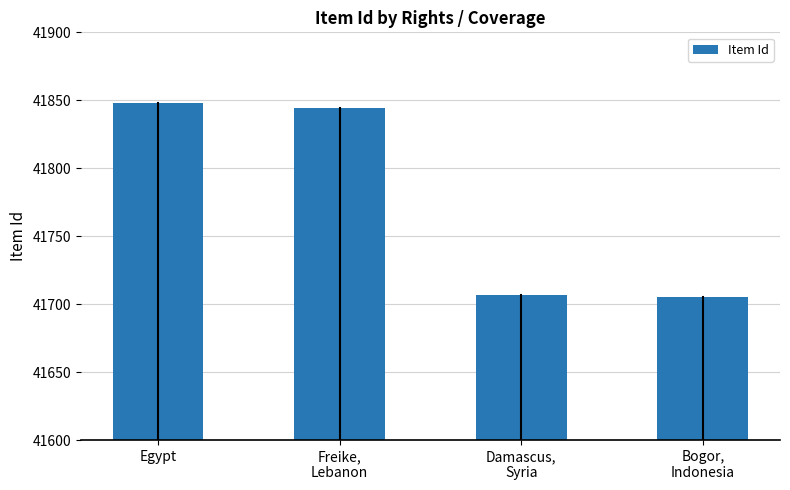

Between Bogor,
Indonesia and Freike,
Lebanon, which is larger?

Freike,
Lebanon